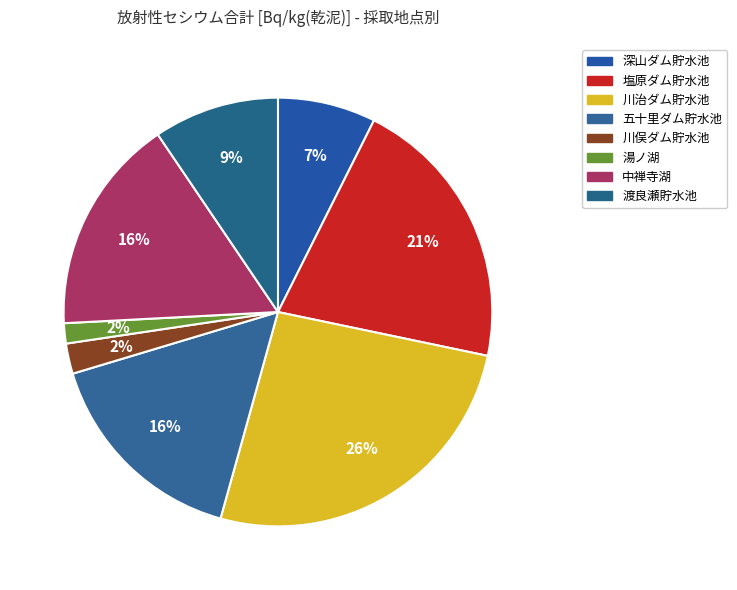

True or false: 塩原ダム貯水池 accounts for 28% of the total.

False